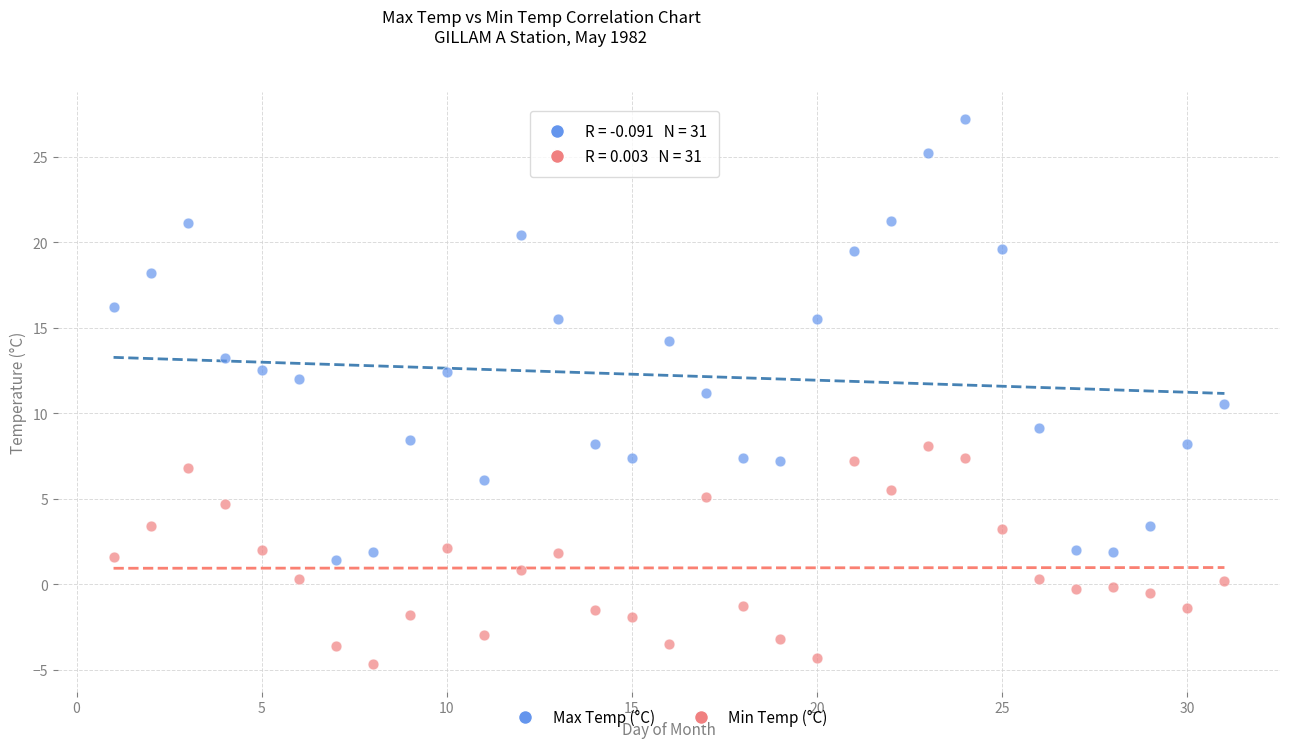

Across all data points, what is the range of X values (max minus min)?

30.0